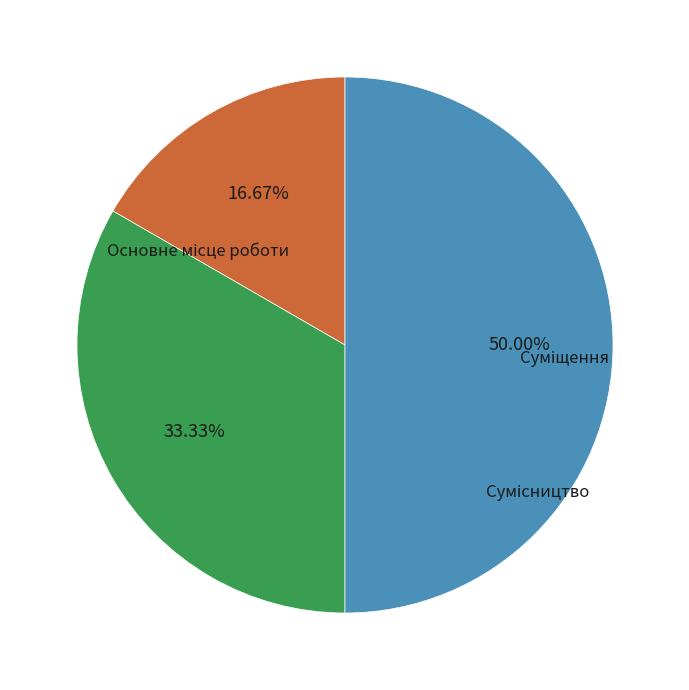

What is the total percentage of Сумісництво and Суміщення?

83.3%